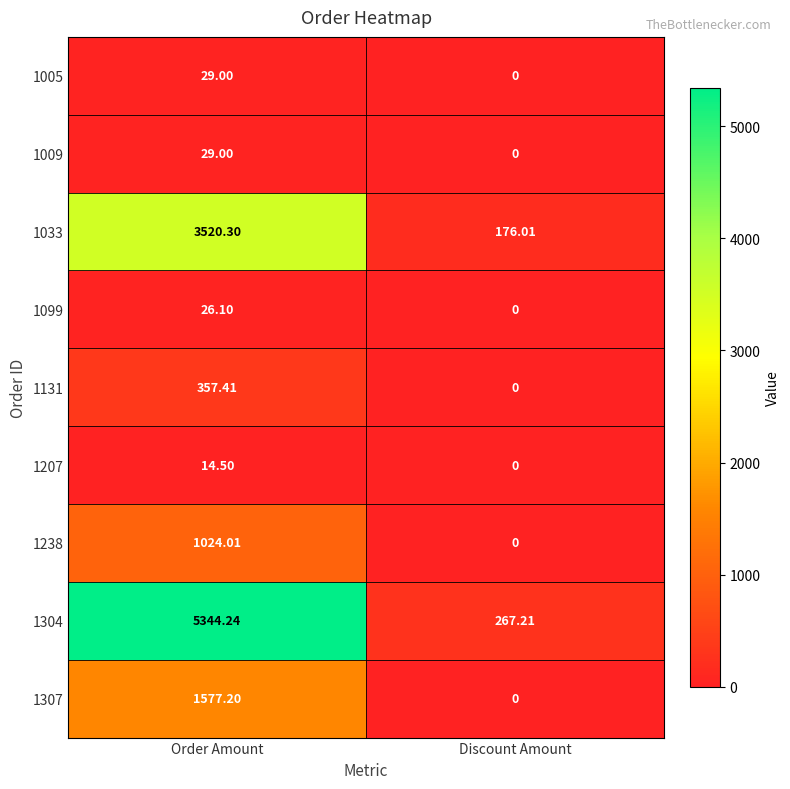

Where is 1304 nearest to the value 2805?

Discount Amount